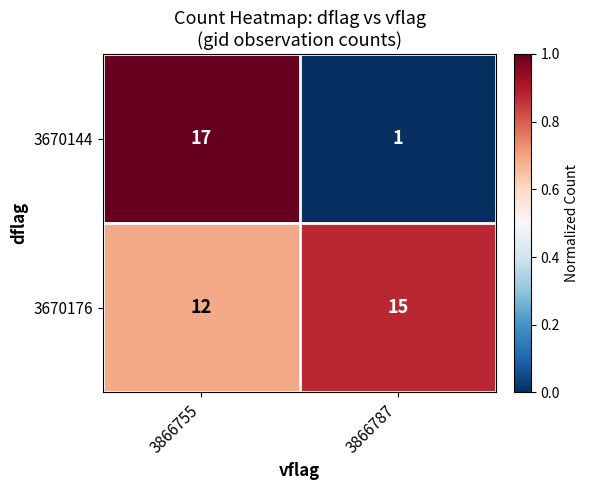

What is the spread (max minus min) of values at 3866755?

5